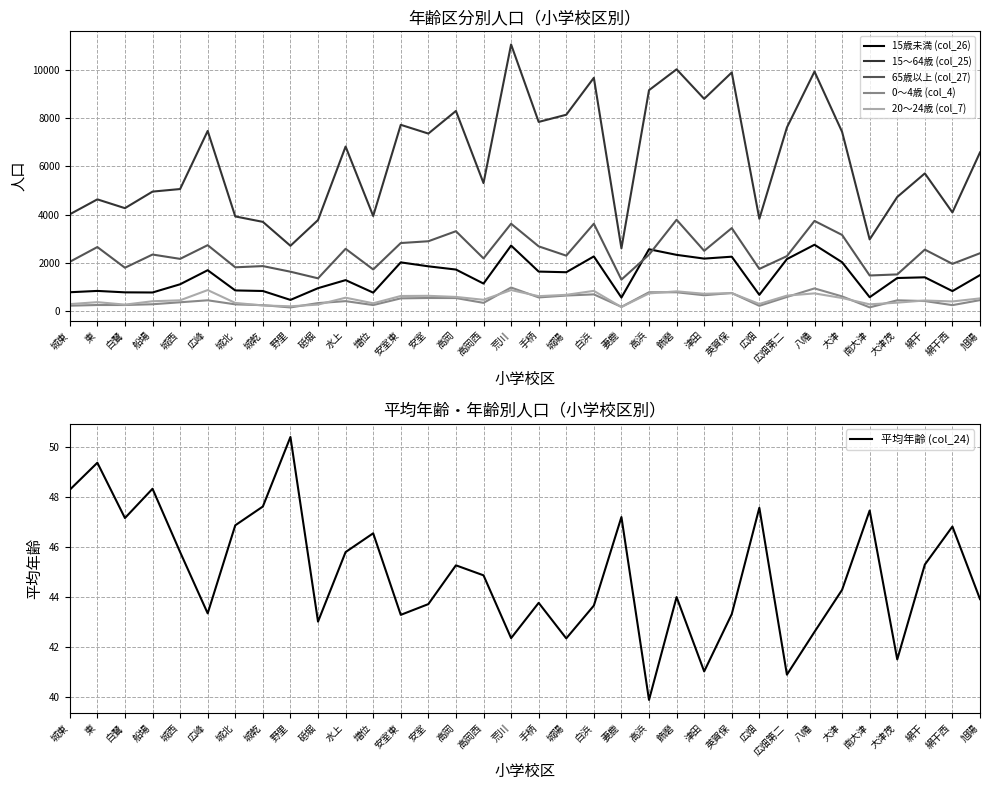

The value of 15歳未満 (col_26) at 城陽 is 2781.2. True or false?

False